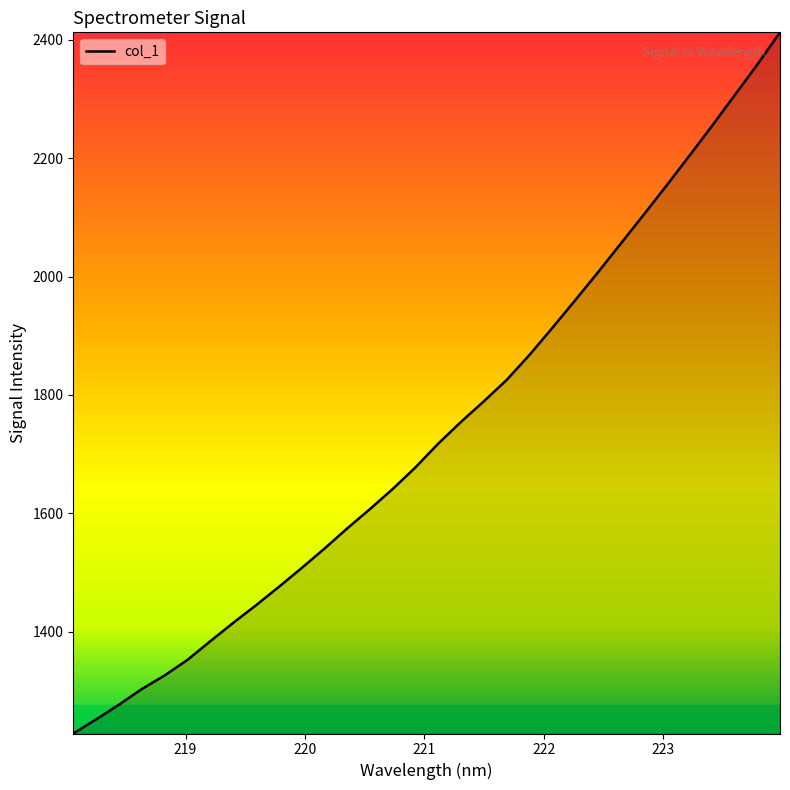

What is the sum of all values?

55681.2